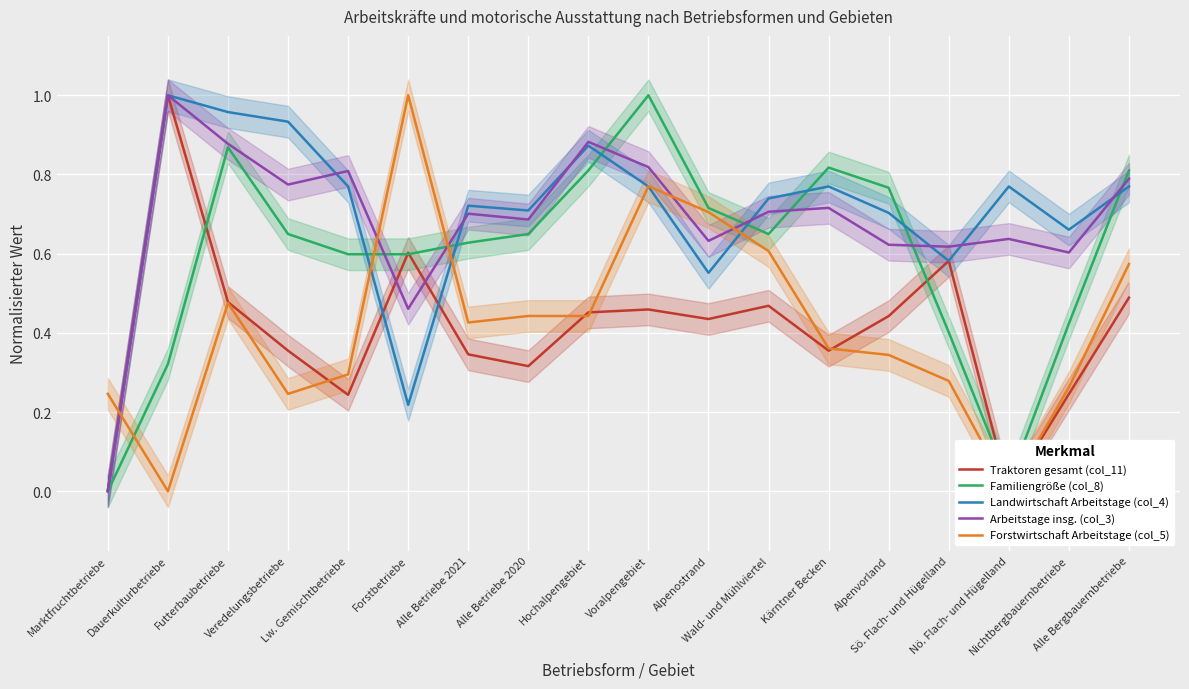

The Arbeitstage insg. (col_3) series shows 1.0 at Wald- und Mühlviertel. True or false?

False